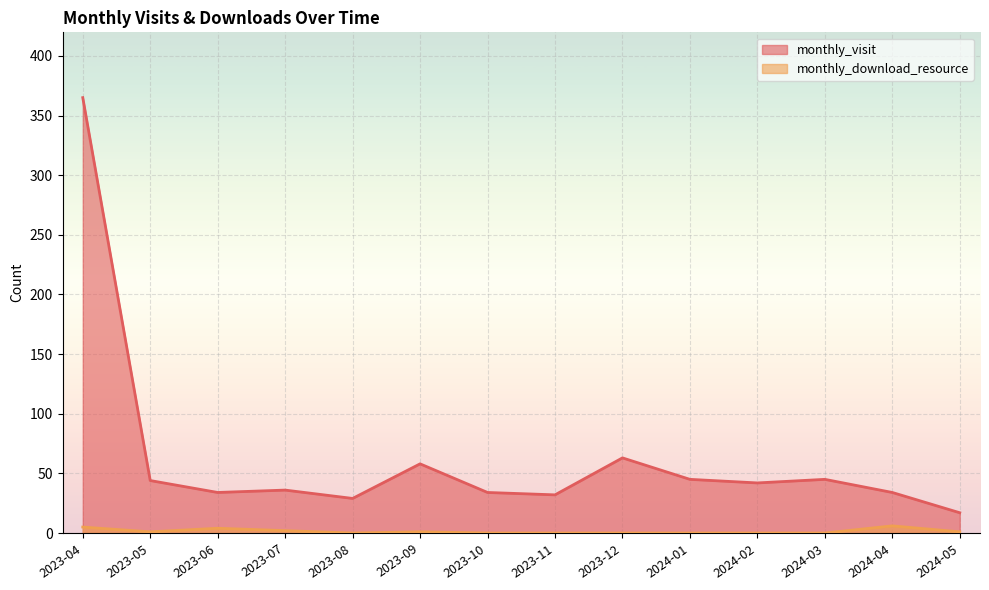

What are all the series names shown in the legend?

monthly_visit, monthly_download_resource